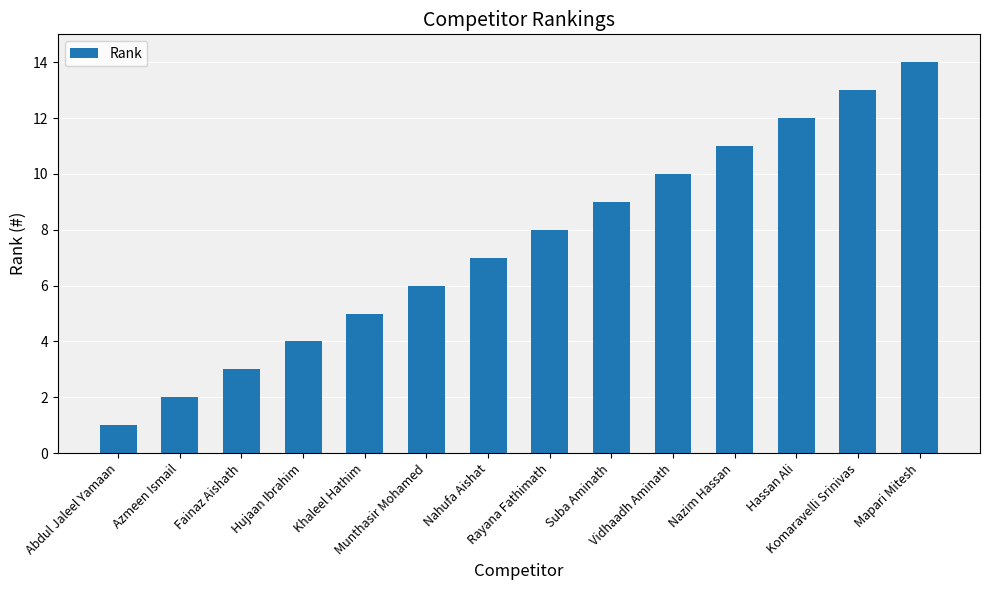

What is the label of the 14th bar from the left?

Mapari Mitesh